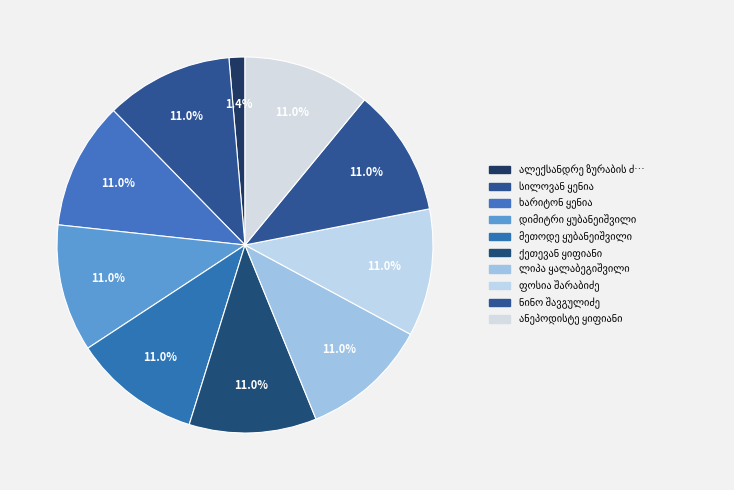

How many segments does this pie chart have?

10